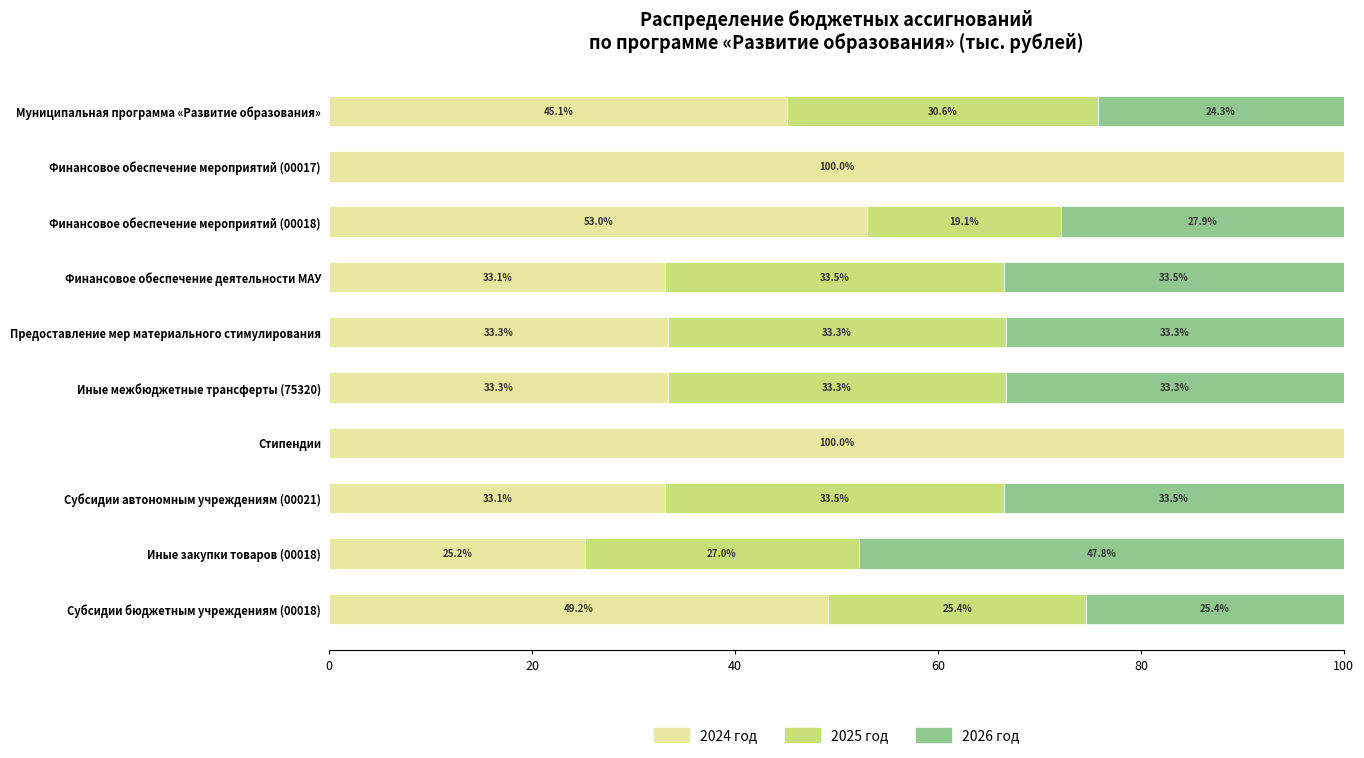

What are all the series names shown in the legend?

2024 год, 2025 год, 2026 год